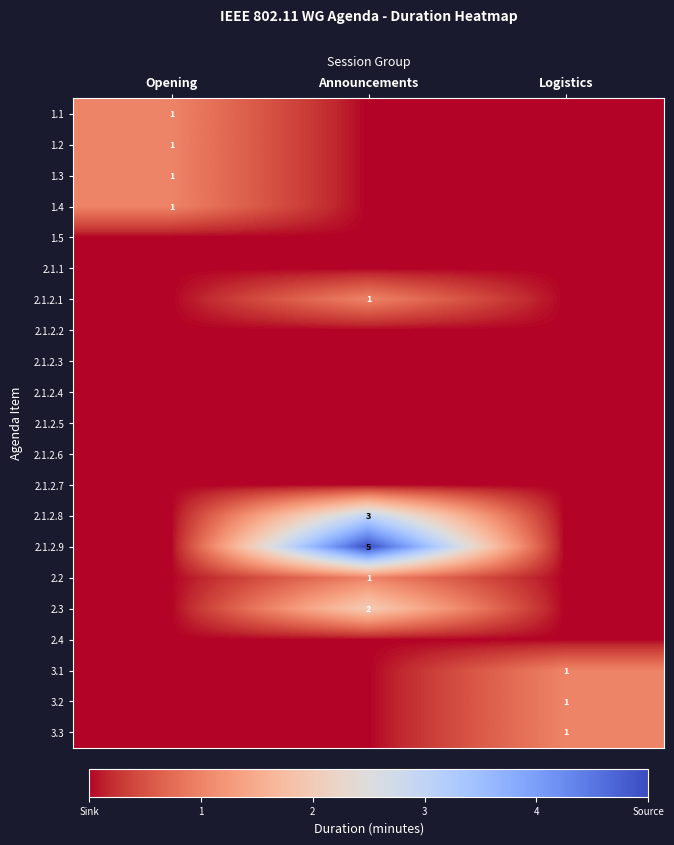

Is it true that 3.2 equals -1 at Announcements?

False